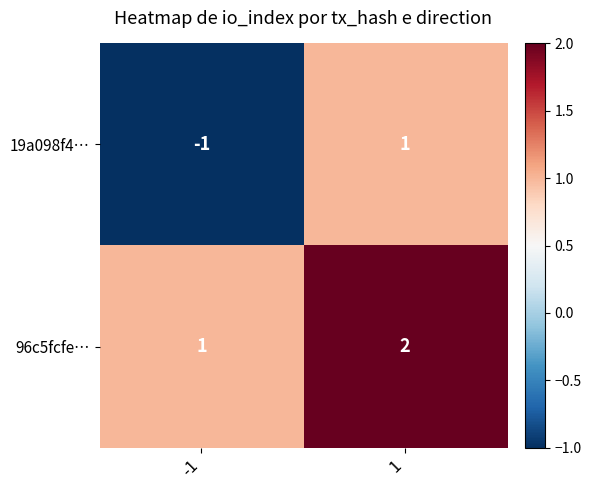

The 96c5fcfe… series shows 2 at 1. True or false?

True